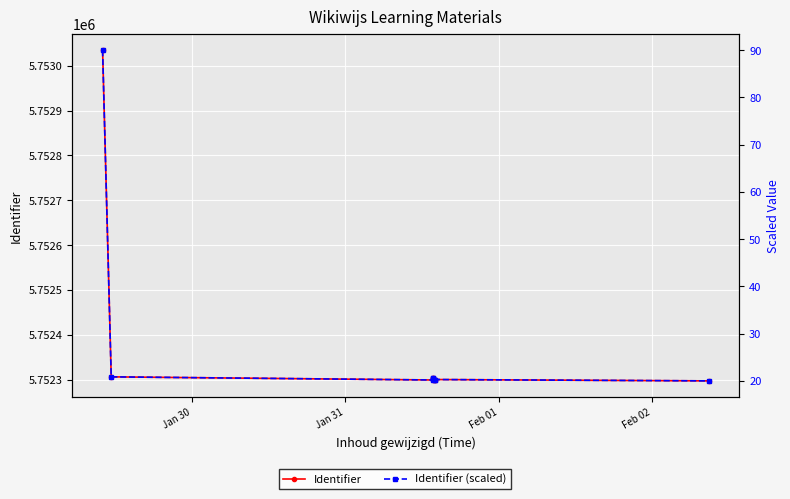

True or false: Identifier (scaled) and Identifier cross at least once.

False